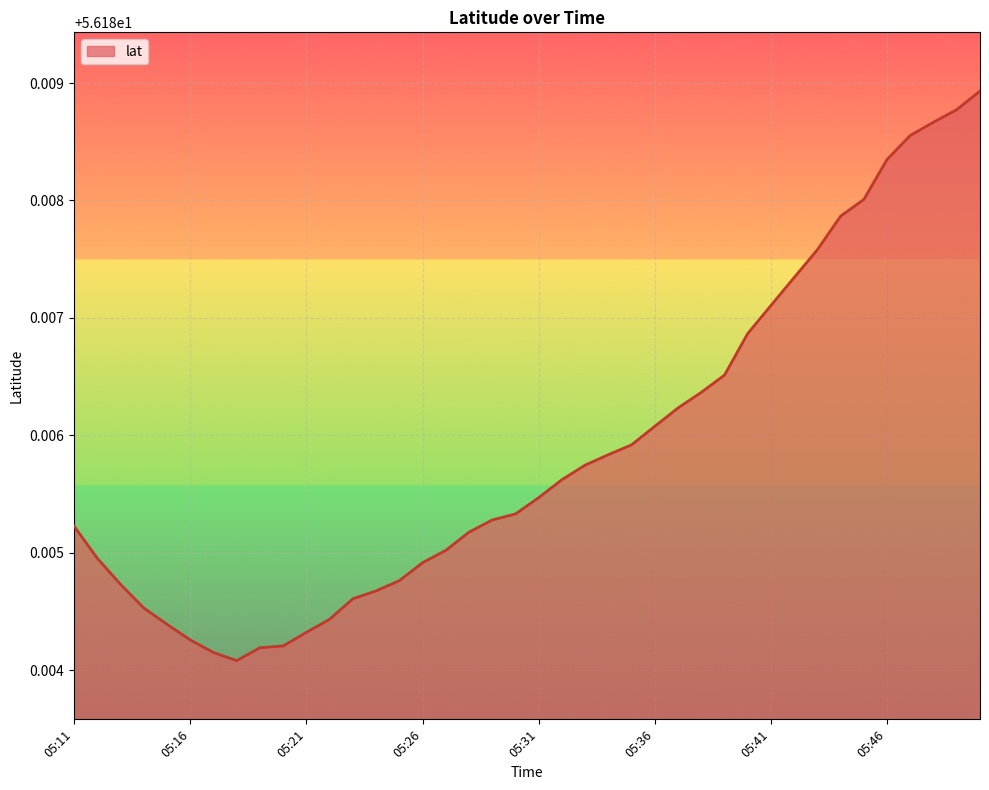

What is the minimum value shown in the chart?

56.2